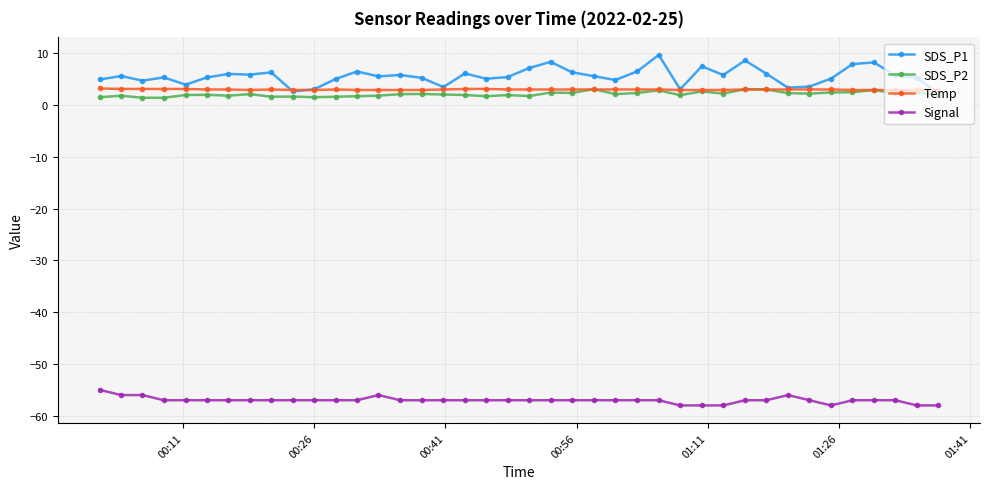

True or false: Signal and Temp intersect in this chart.

False